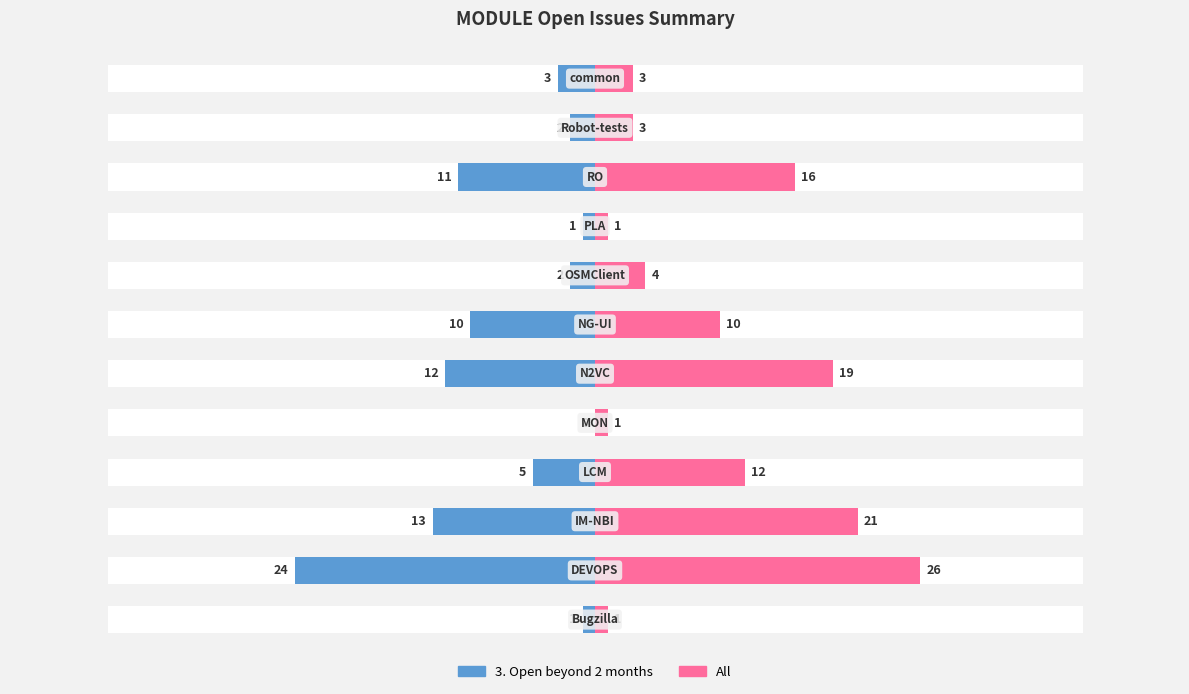

How many data points in All are less than 10?

6